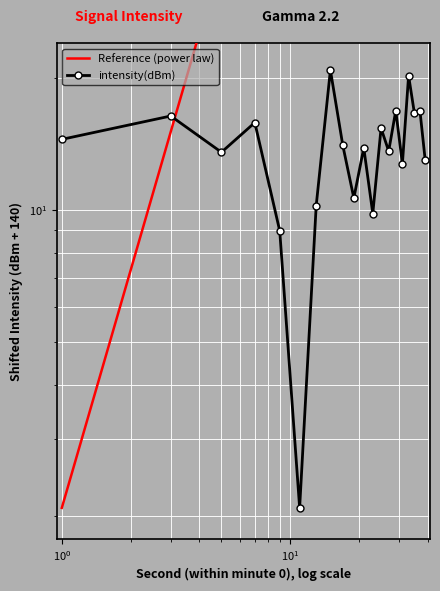

What is the ratio of the value at 10 to the value at 26?

0.2